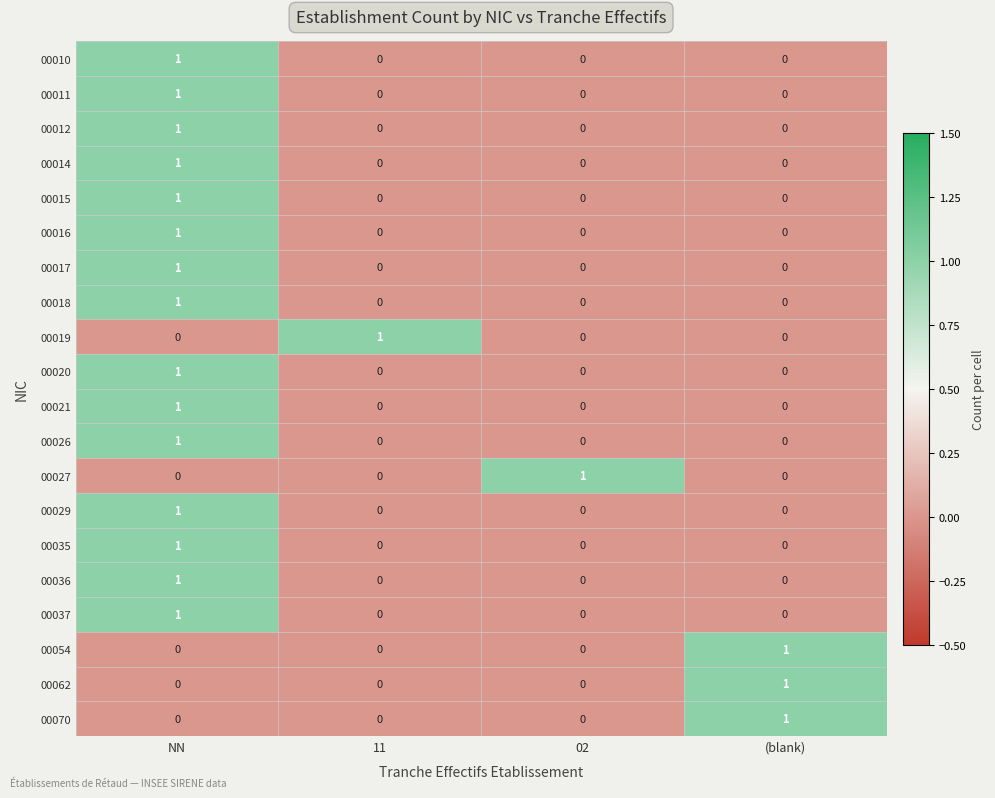

At which label does 00012 reach its peak?

NN